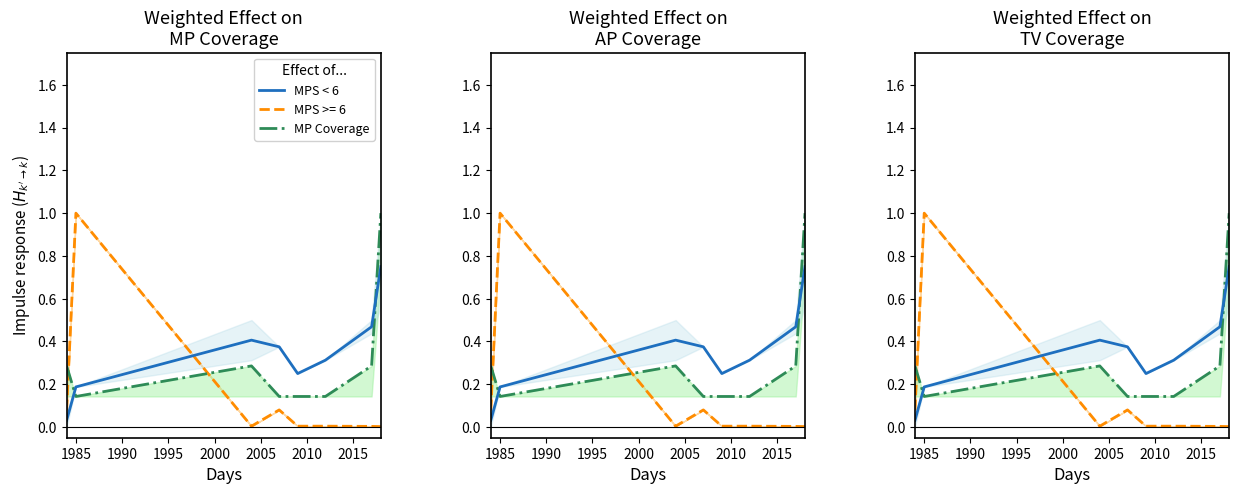

Which series ends up on top after the final intersection of MP Coverage and MPS < 6?

MP Coverage